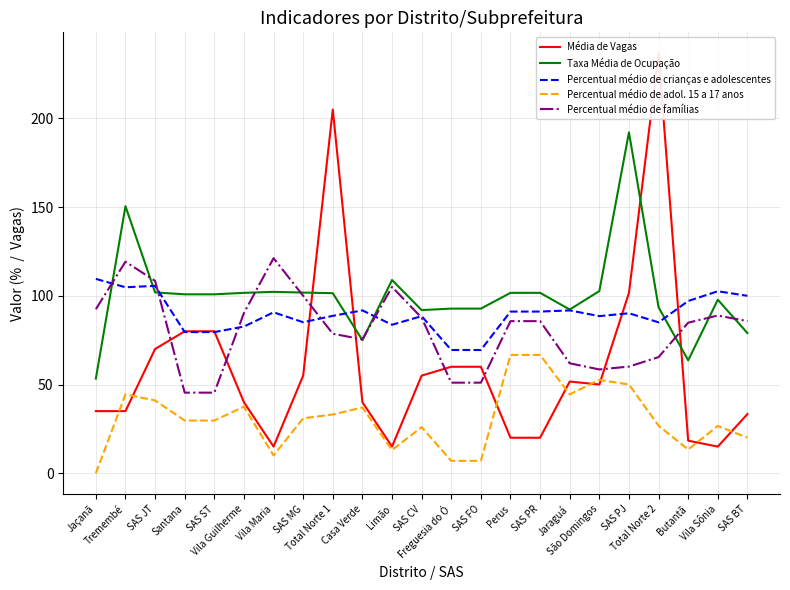

How many interior local valleys does the Percentual médio de crianças e adolescentes series have?

5